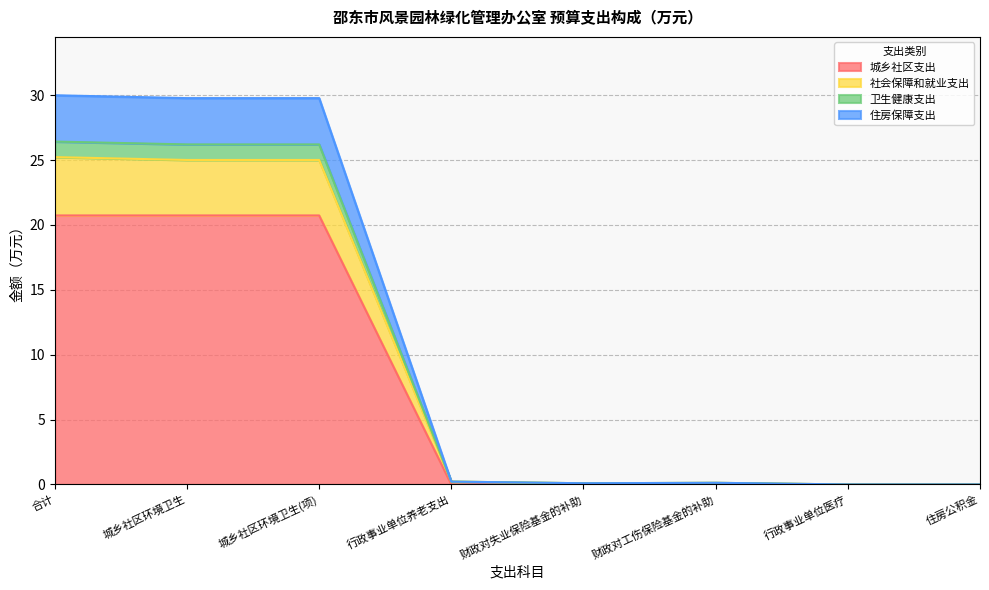

True or false: 城乡社区支出 has a value of 9.6 at 财政对工伤保险基金的补助.

False